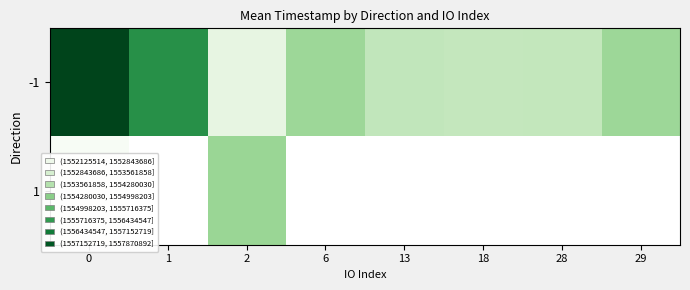

Is it true that -1 equals 1556319961.0 at 1?

True